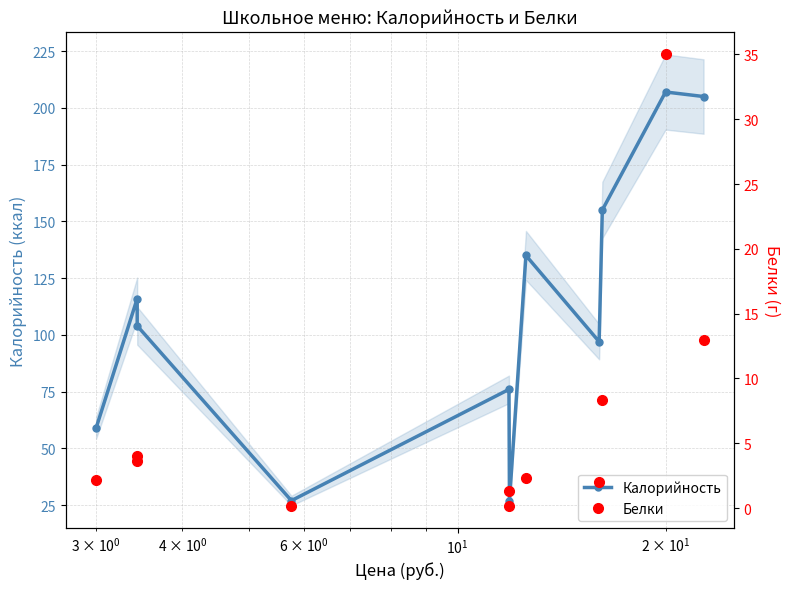

Rank the series by their average value, from highest to lowest.

Калорийность, Белки